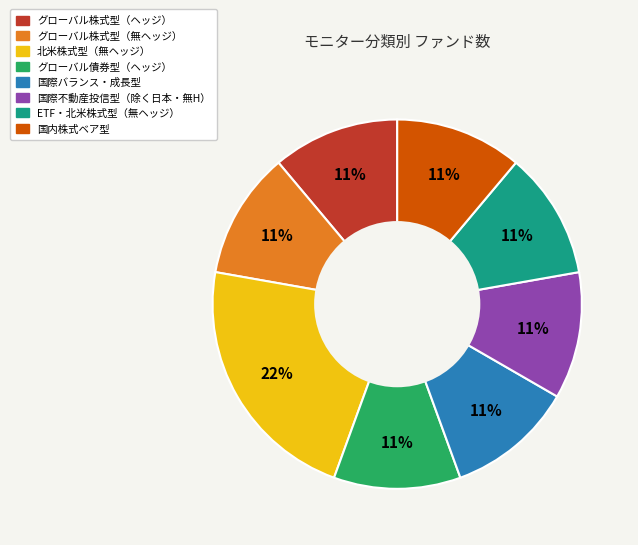

Do 国際不動産投信型（除く日本・無H） and ETF・北米株式型（無ヘッジ） together represent more than half of the pie?

No